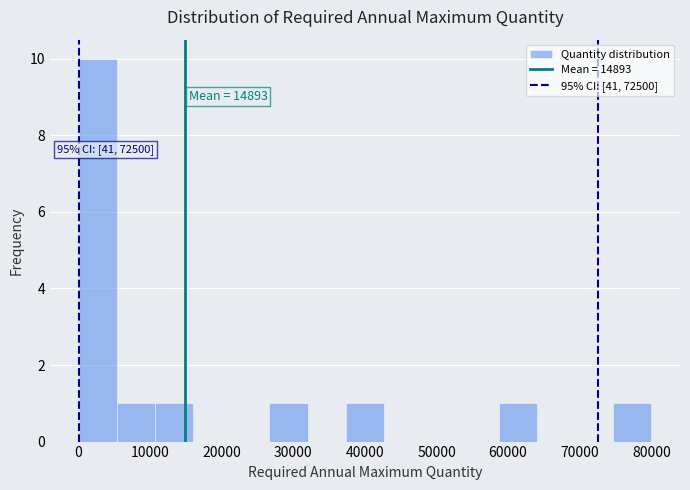

Which range on the x-axis has the tallest bar?

0 to 5000